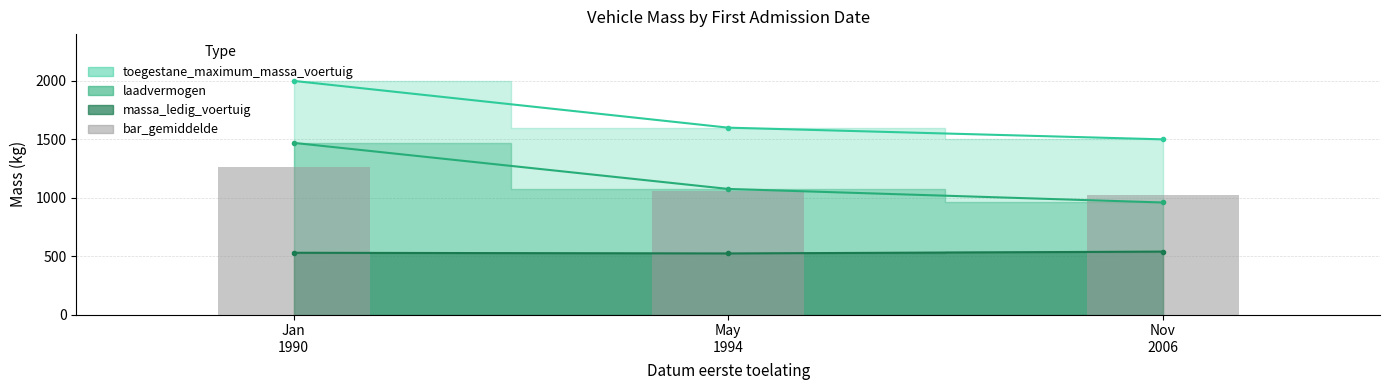

What value does the data have at Jan
1990?

1265